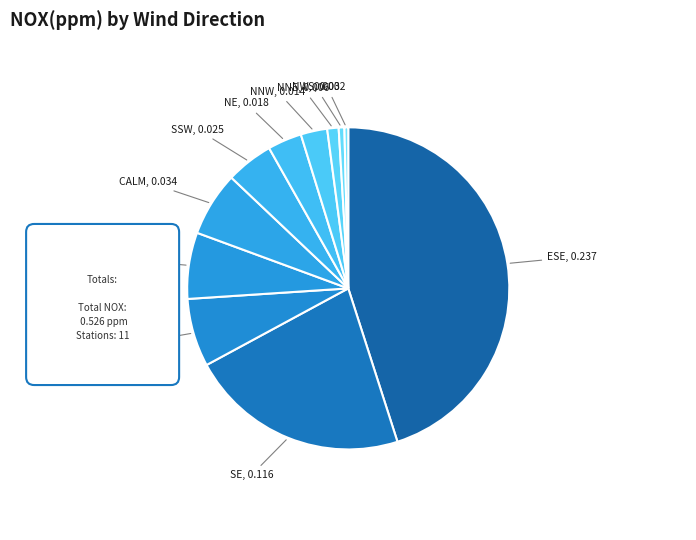

How many segments does this pie chart have?

11